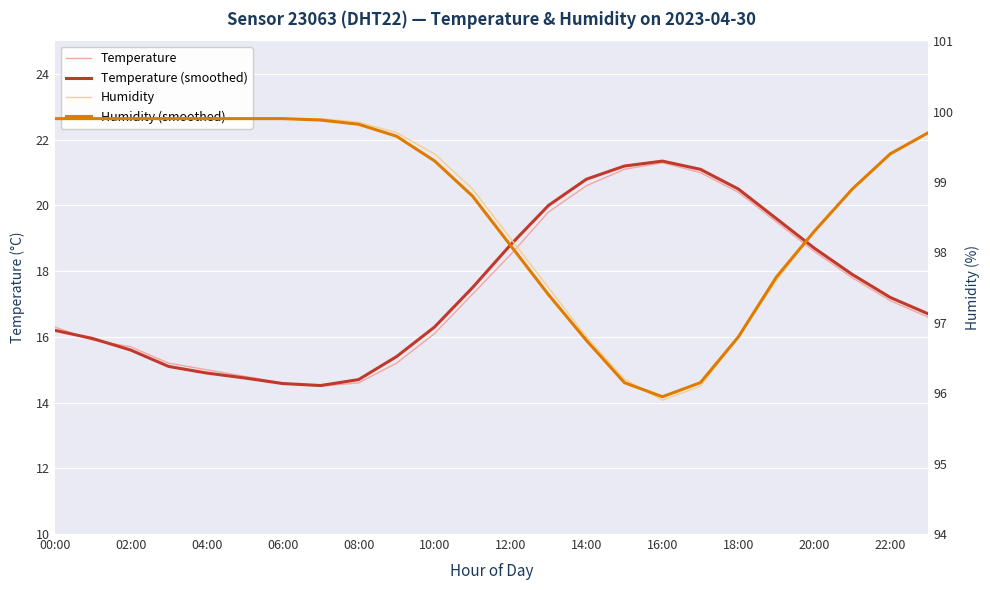

What is the highest value of the Humidity series?

99.9